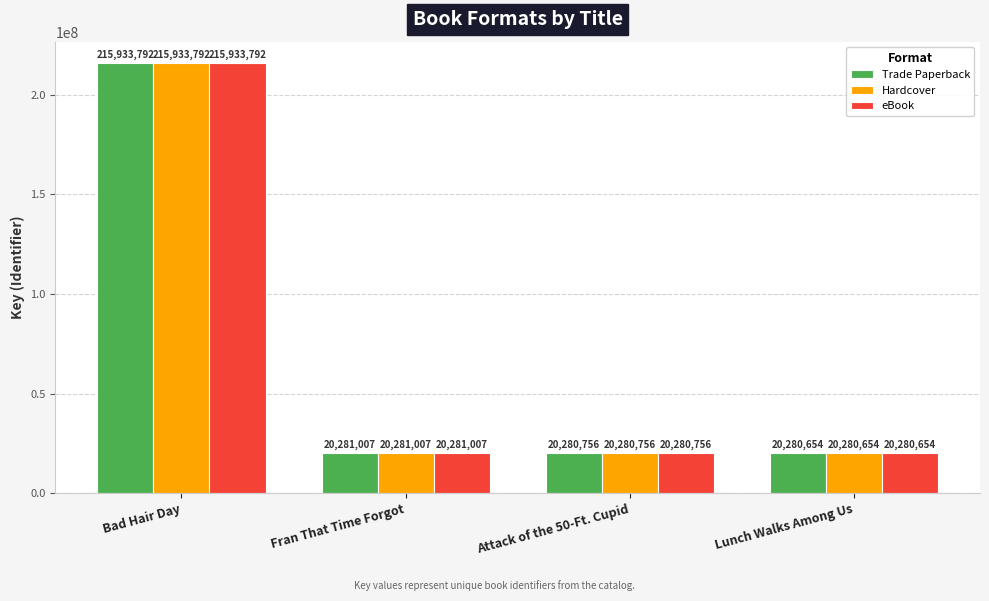

What is the value of the Trade Paperback bar at the 1st from the left?

215933792